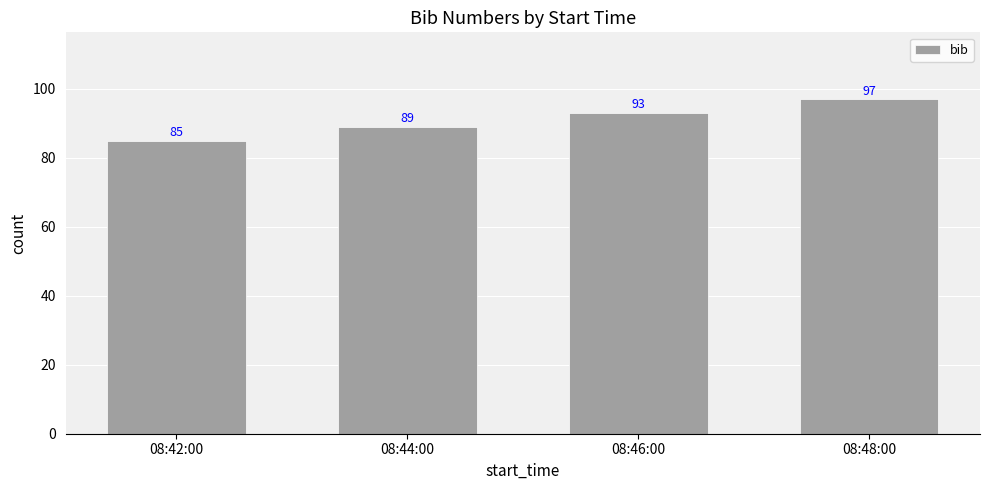

Reading right to left, what are all the values shown in this chart?

97	93	89	85